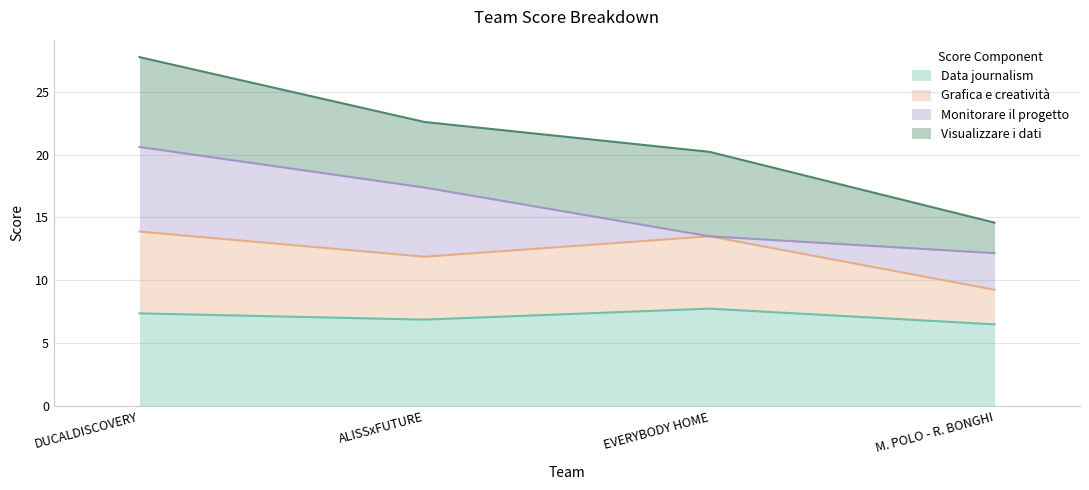

Reading left to right, list the values for the Data journalism series.

DUCALDISCOVERY=7.4	ALISSxFUTURE=6.9	EVERYBODY HOME=7.8	M. POLO - R. BONGHI=6.5